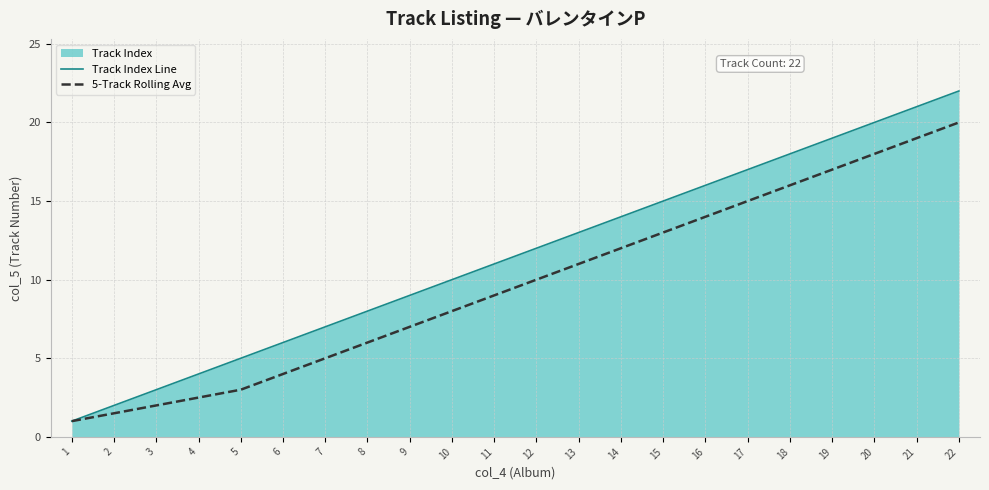

Reading right to left, extract all data points from this chart.

Track Index Line: 22=22.0	21=21.0	20=20.0	19=19.0	18=18.0	17=17.0	16=16.0	15=15.0	14=14.0	13=13.0	12=12.0	11=11.0	10=10.0	9=9.0	8=8.0	7=7.0	6=6.0	5=5.0	4=4.0	3=3.0	2=2.0	1=1.0
5-Track Rolling Avg: 22=20.0	21=19.0	20=18.0	19=17.0	18=16.0	17=15.0	16=14.0	15=13.0	14=12.0	13=11.0	12=10.0	11=9.0	10=8.0	9=7.0	8=6.0	7=5.0	6=4.0	5=3.0	4=2.5	3=2.0	2=1.5	1=1.0